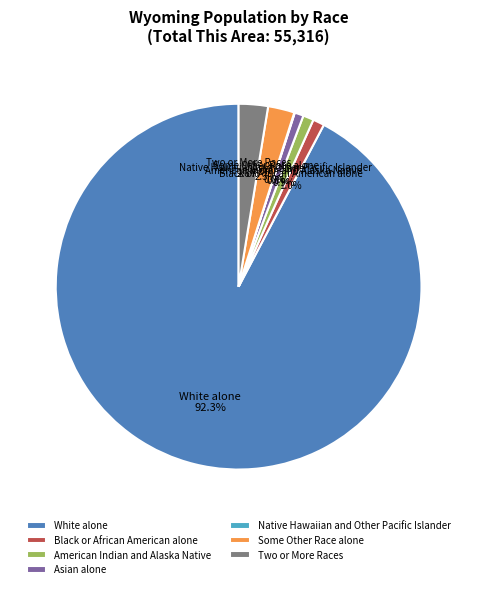

Which slice represents more than half of the pie?

White alone